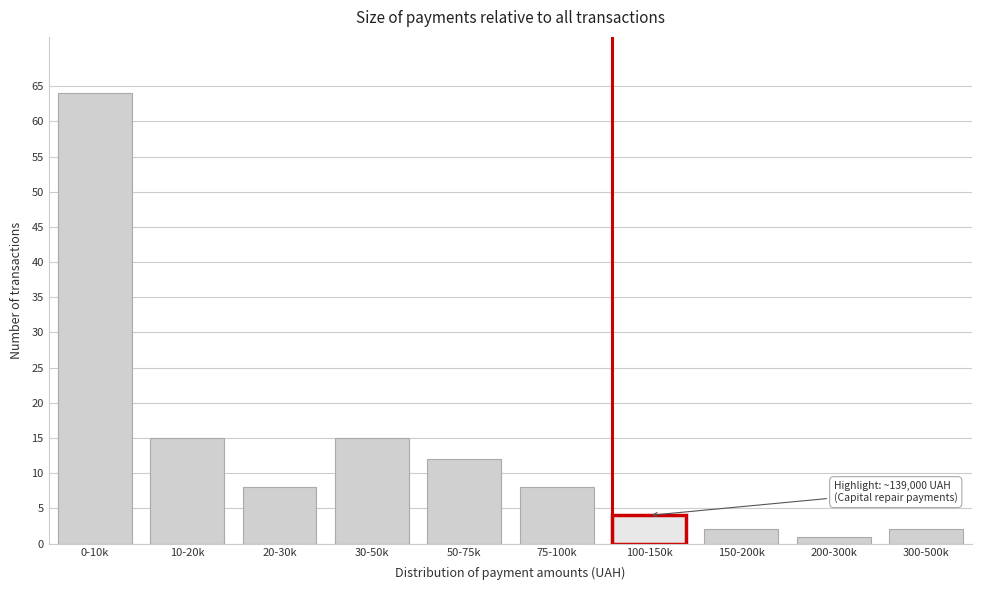

Reading left to right, extract all data points from this chart.

0-10k=64	10-20k=15	20-30k=8	30-50k=15	50-75k=12	75-100k=8	100-150k=4	150-200k=2	200-300k=1	300-500k=2